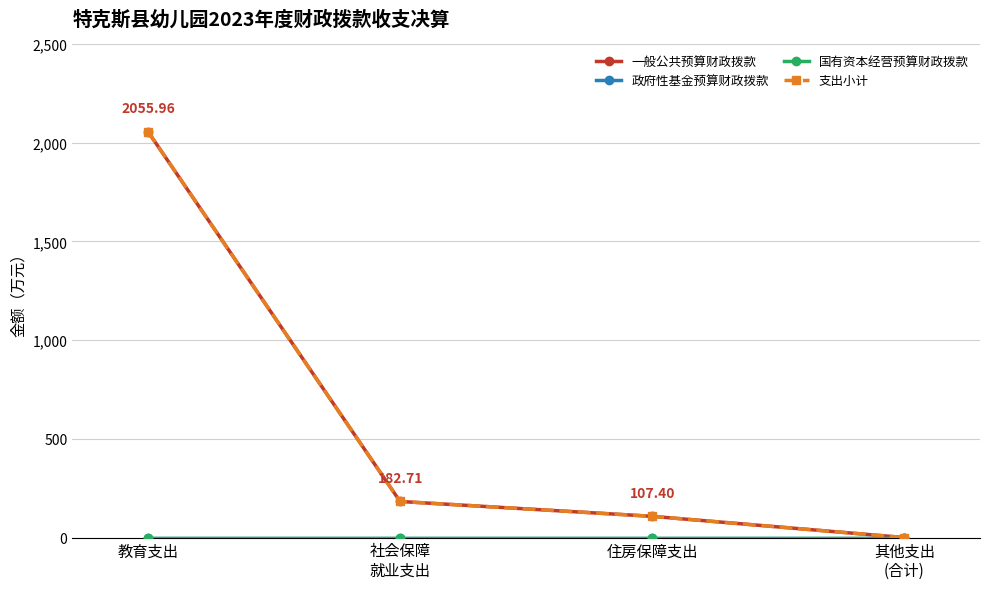

Is this an area chart (filled region under the line)?

No